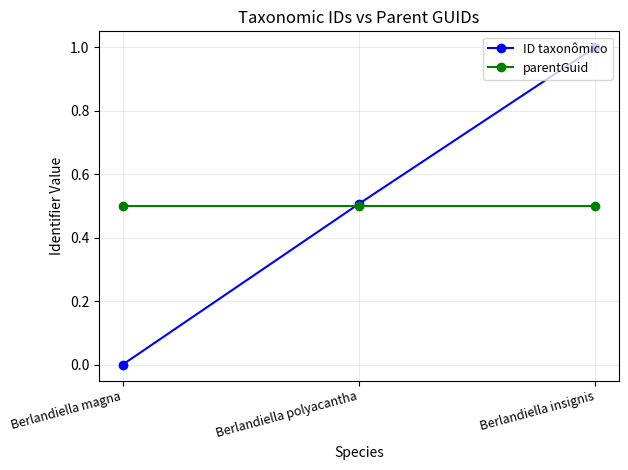

Is it true that ID taxonômico equals 0.8 at Berlandiella polyacantha?

False